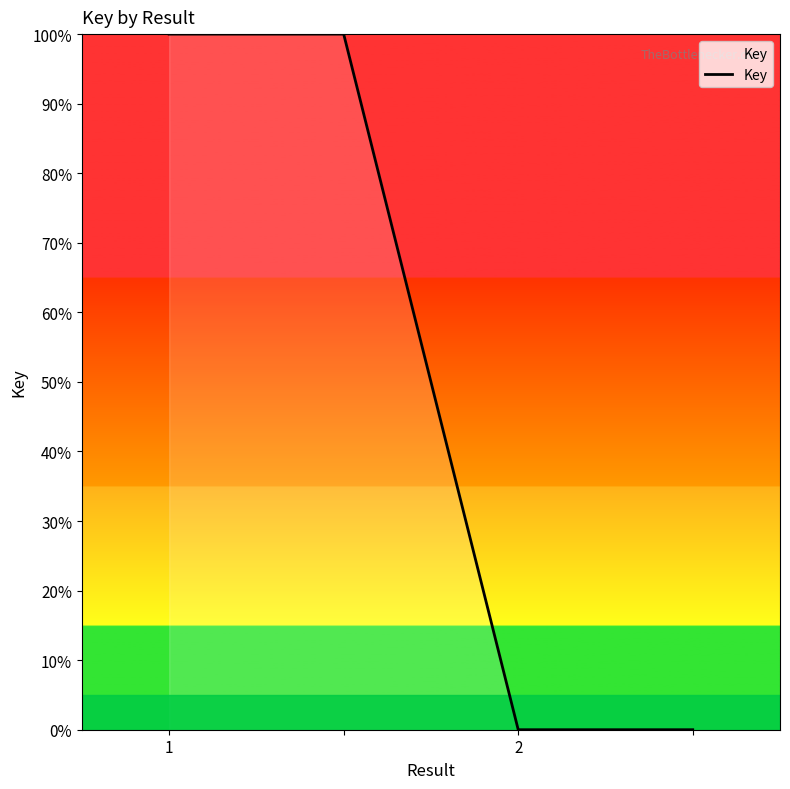

True or false: there are more than 2 points higher than both neighbors.

False